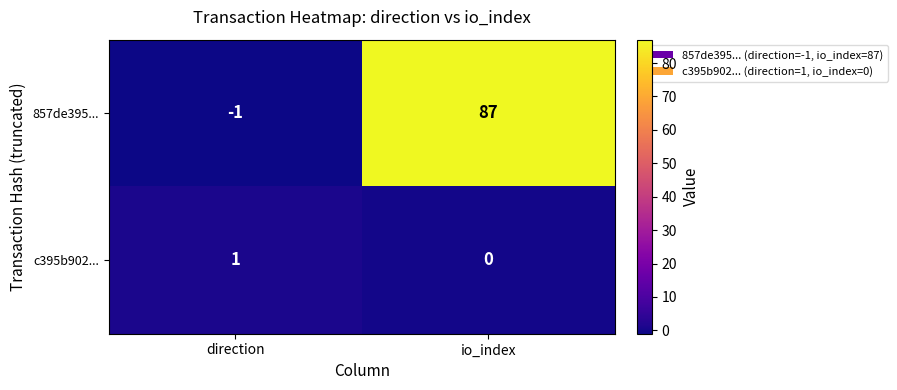

What is the average value of the 857de395... series?

43